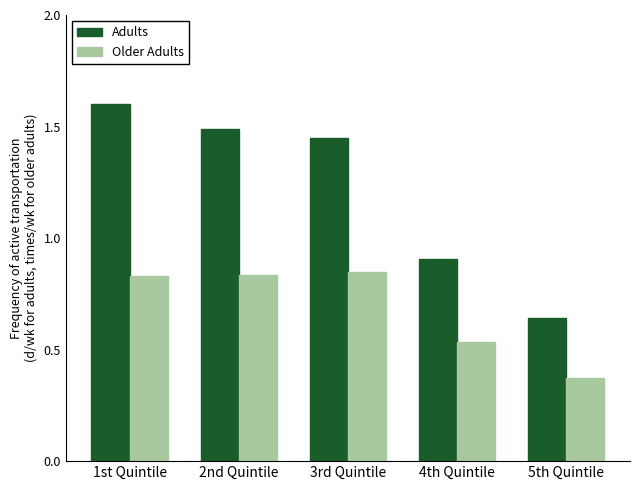

What position from the left is 2nd Quintile?

2